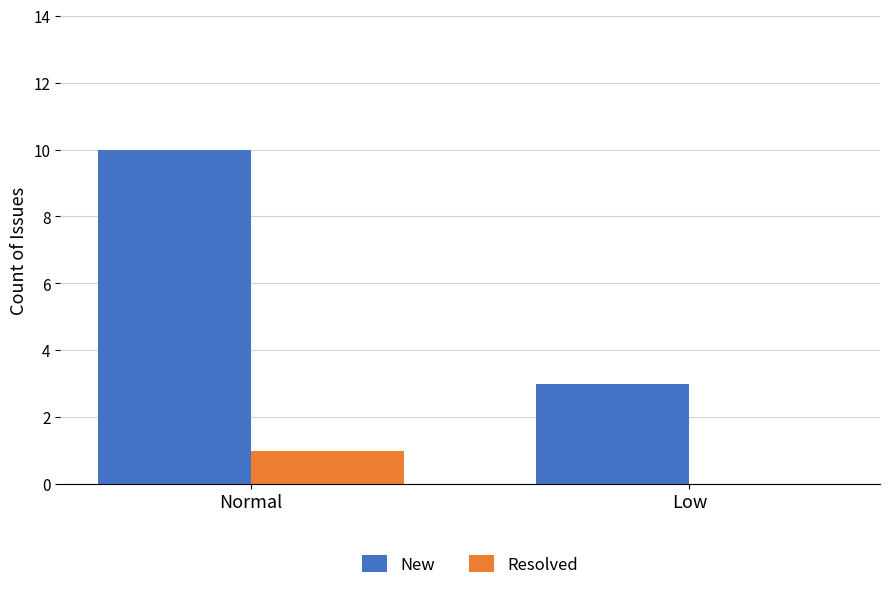

Between Normal and Low, which series saw the biggest shift?

New